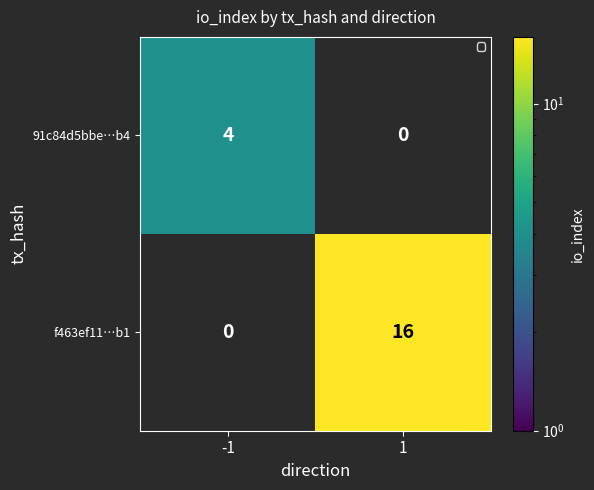

True or false: 91c84d5bbe…b4 has a value of 3 at -1.

False